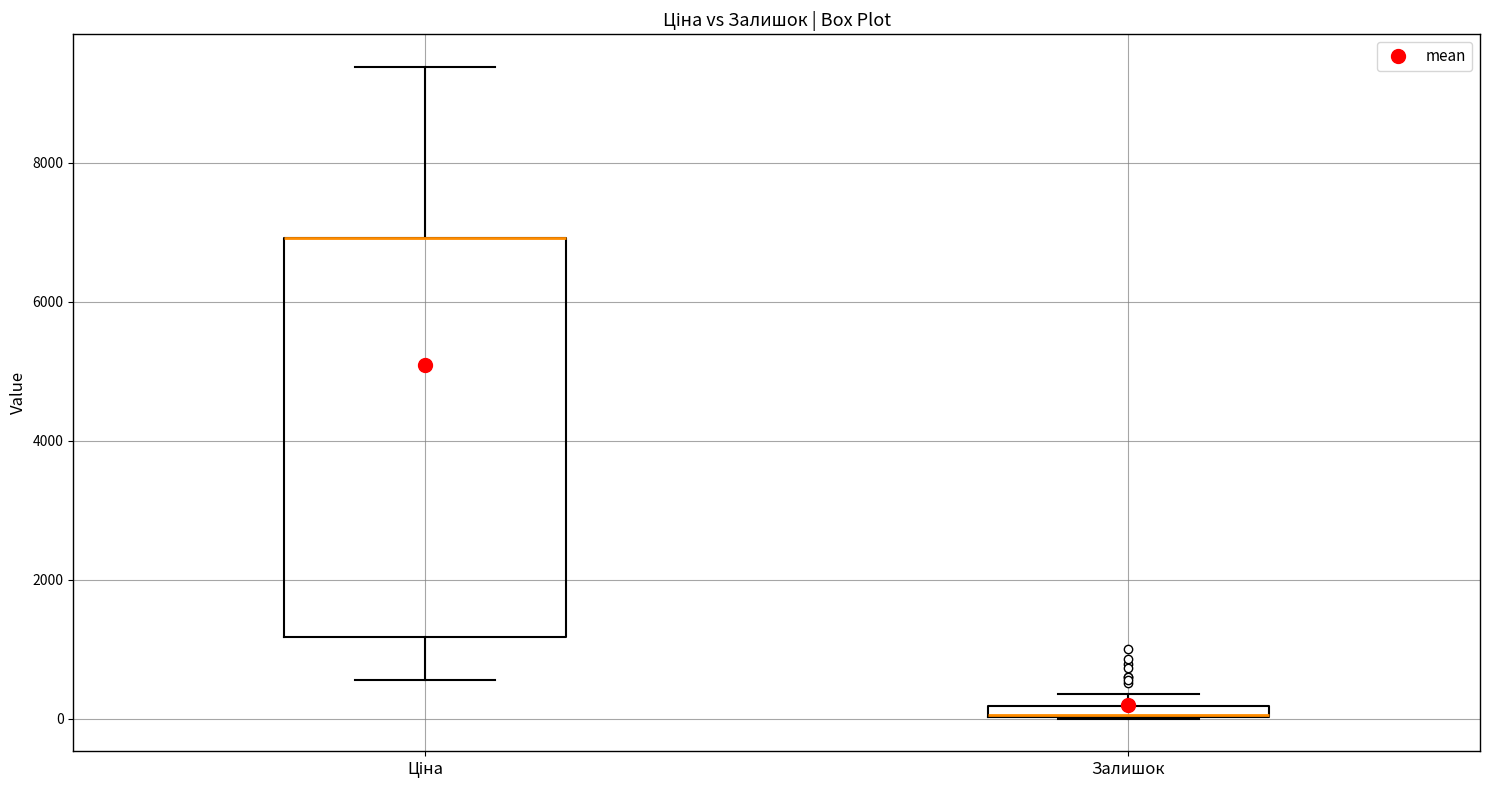

Comparing the boxes themselves (not the whiskers), which one is the tallest?

Ціна